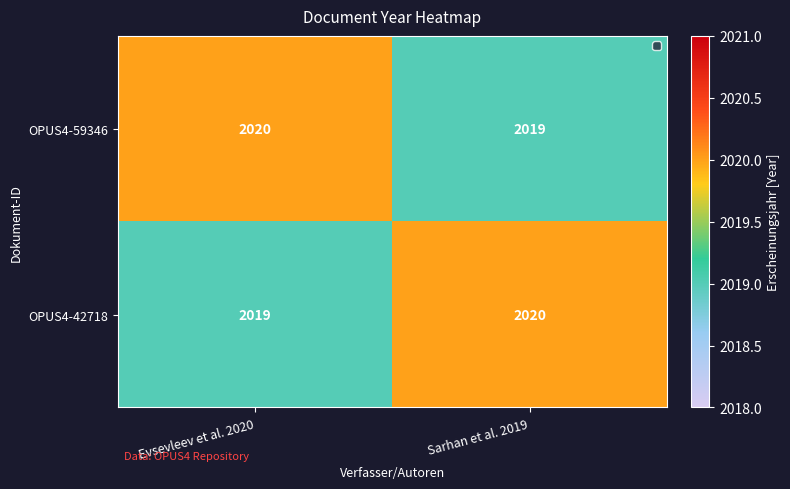

What is the minimum value shown in the chart?

2019